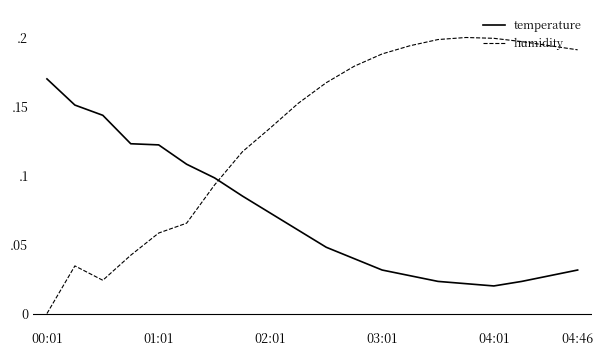

Does the chart have visible grid lines?

No